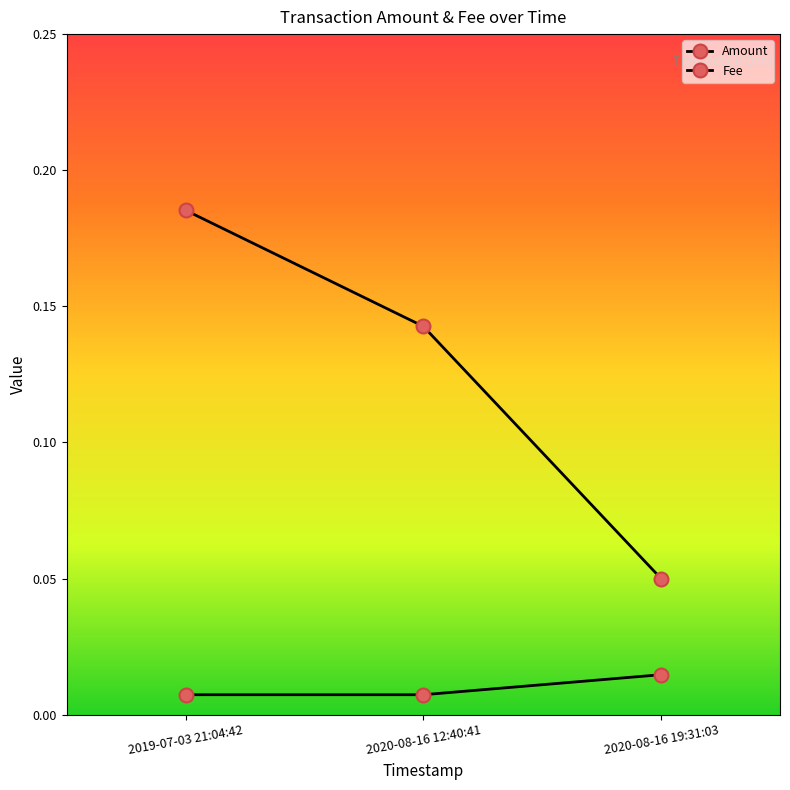

Reading left to right, what are all the values shown in this chart?

Amount: 2019-07-03 21:04:42=0.2	2020-08-16 12:40:41=0.1	2020-08-16 19:31:03=0.1
Fee: 2019-07-03 21:04:42=0.0	2020-08-16 12:40:41=0.0	2020-08-16 19:31:03=0.0